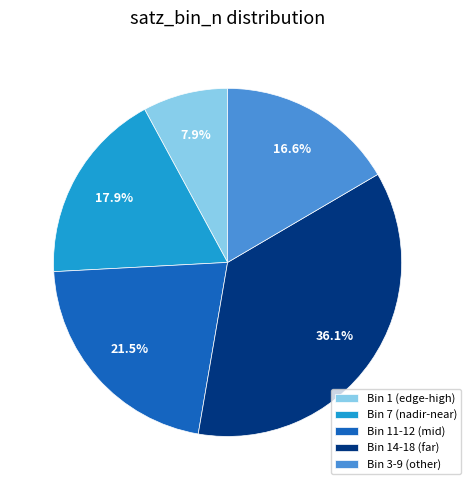

Is Bin 11-12 (mid) the majority of the pie?

No